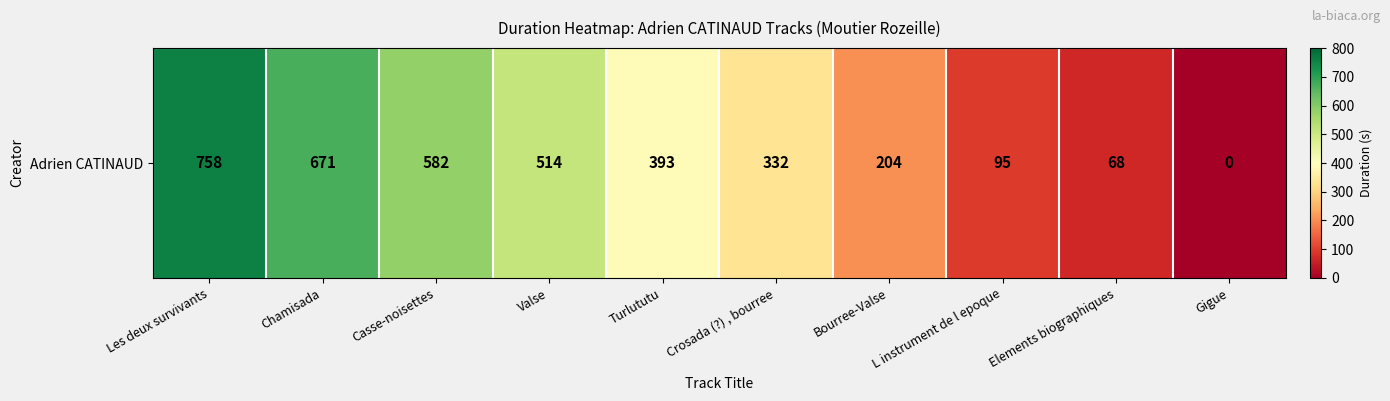

Reading left to right, list all the values displayed in this chart.

758	671	582	514	393	332	204	95	68	0